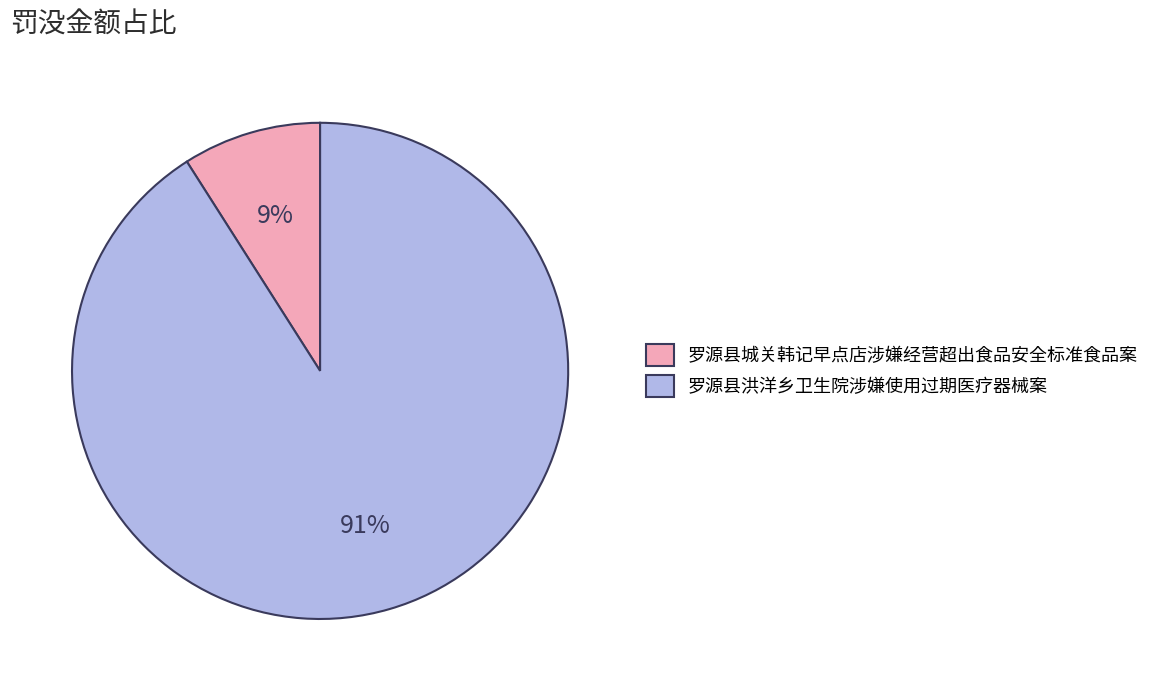

What percentage is the 罗源县洪洋乡卫生院涉嫌使用过期医疗器械案 slice, to the nearest percent?

91%